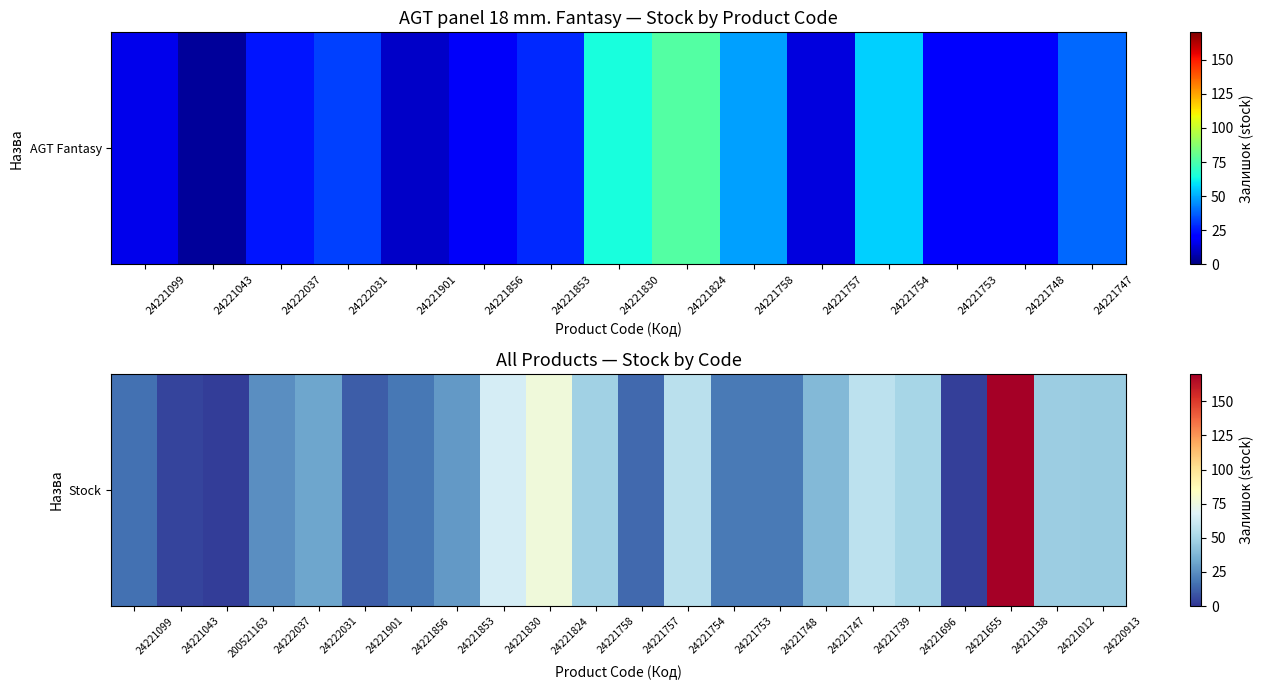

Reading left to right, what are all the values shown in this chart?

16	4	2	25	32	11	18	28	65	77	48	14	56	19	19	39	57	50	3	170	47	46